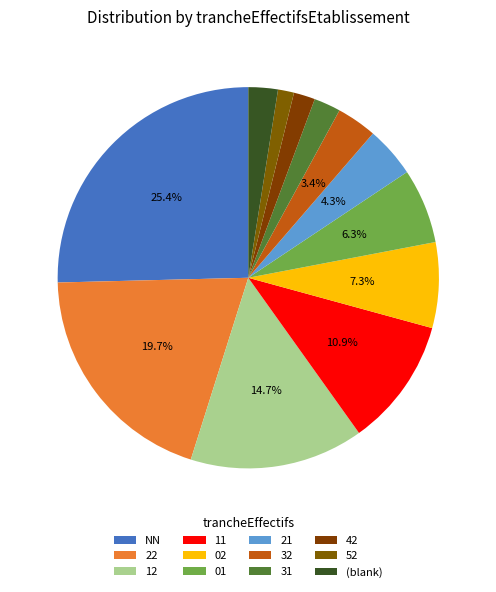

How many segments does this pie chart have?

12